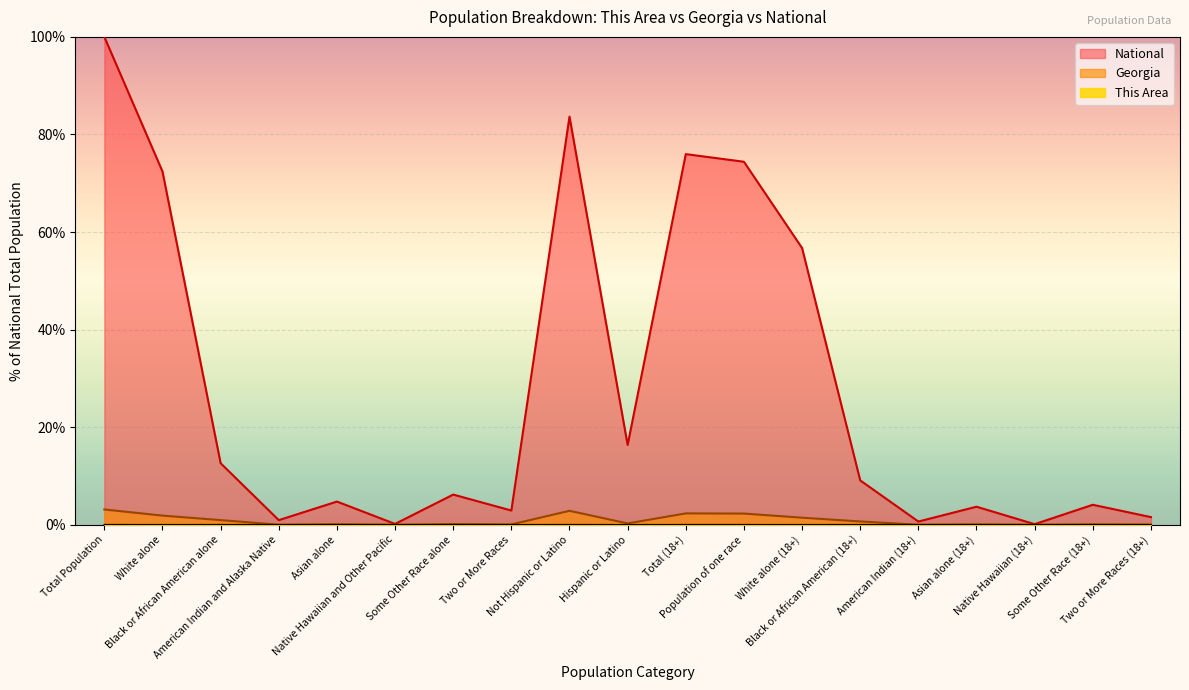

What is the difference between the second highest and minimum values in the National series?

83.5